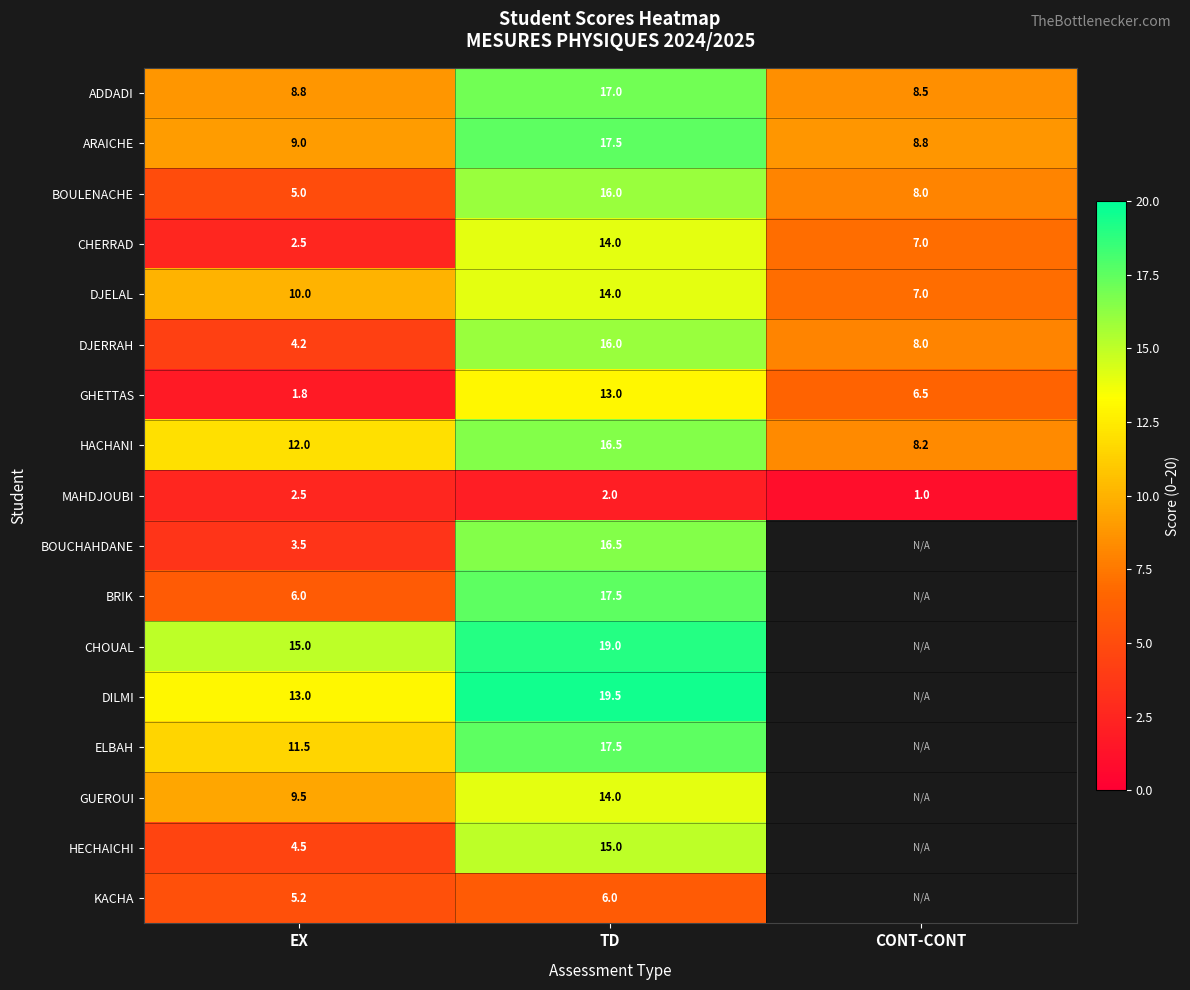

How many values in the DJELAL series are below 10?

1